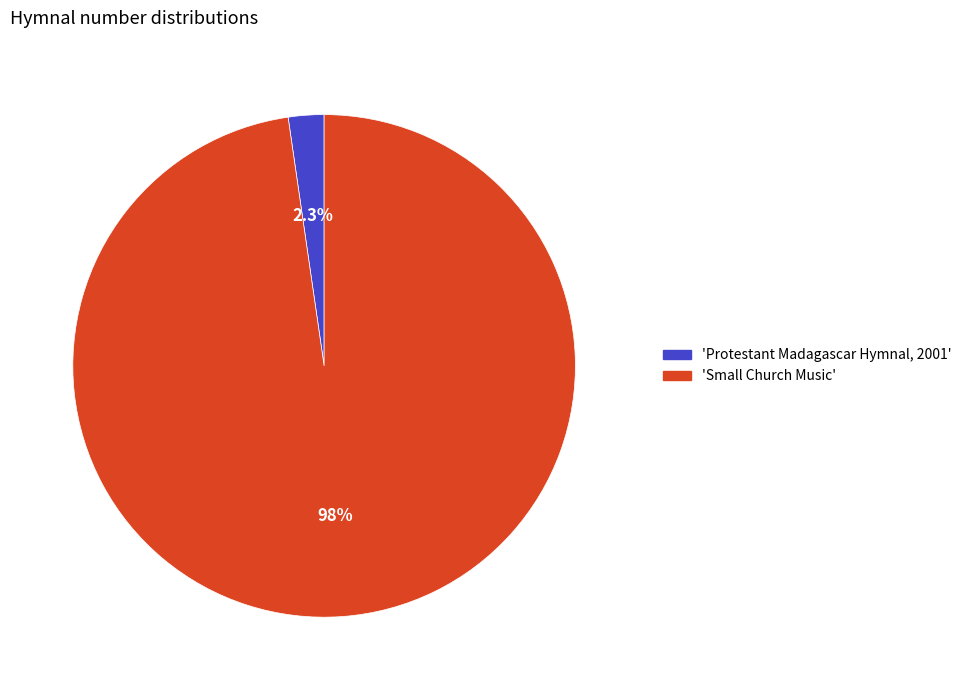

Count the number of slices in the pie.

2